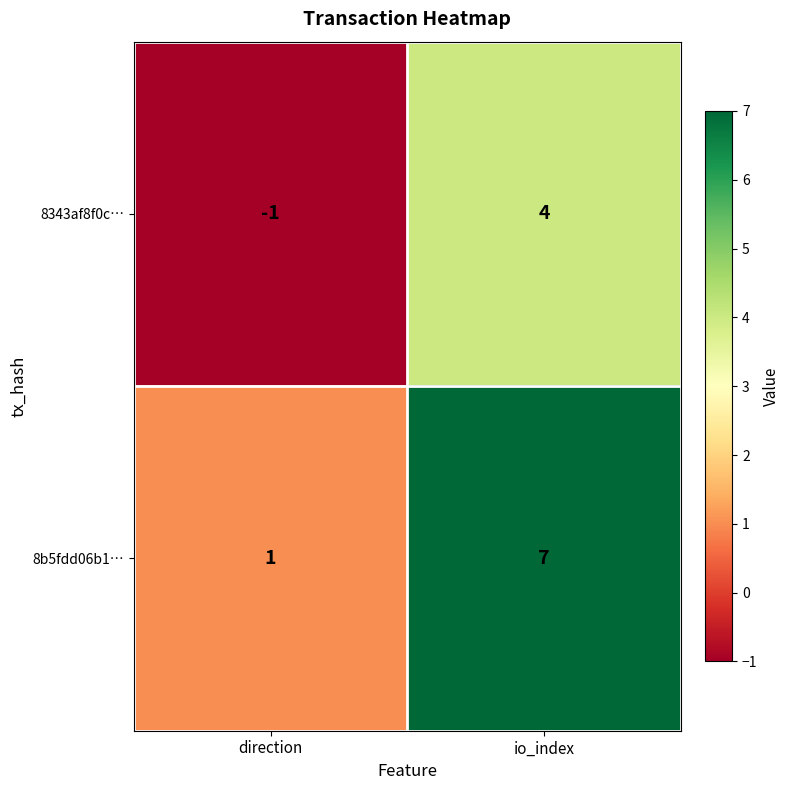

Which category has the lowest value across all series?

direction